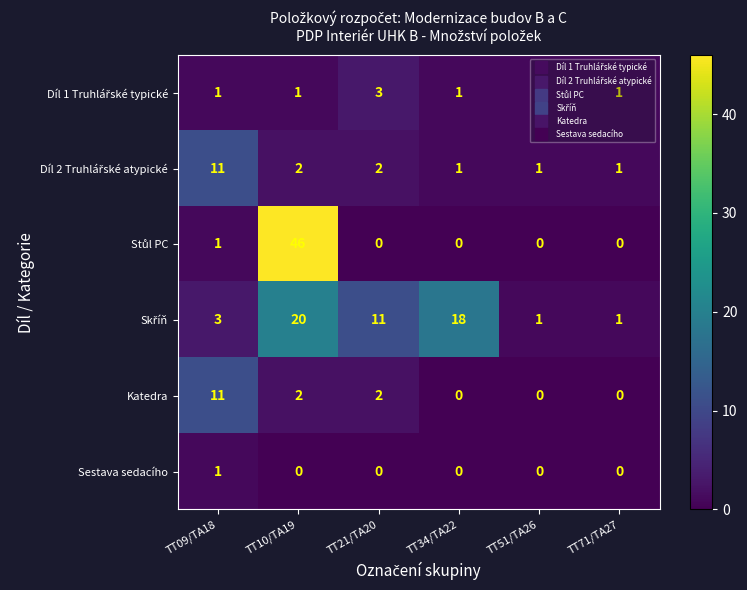

Which category has the highest value across all series?

TT10/TA19